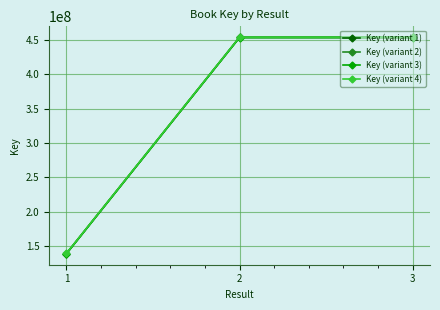

Is it true that Key (variant 2) equals 139142515 at 1?

True